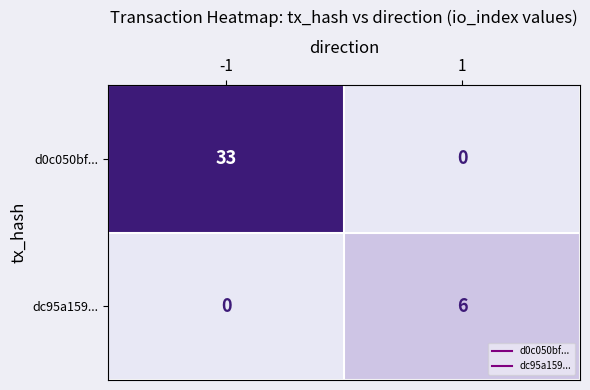

What value does the d0c050bf... series have at -1, to the nearest 5?

35